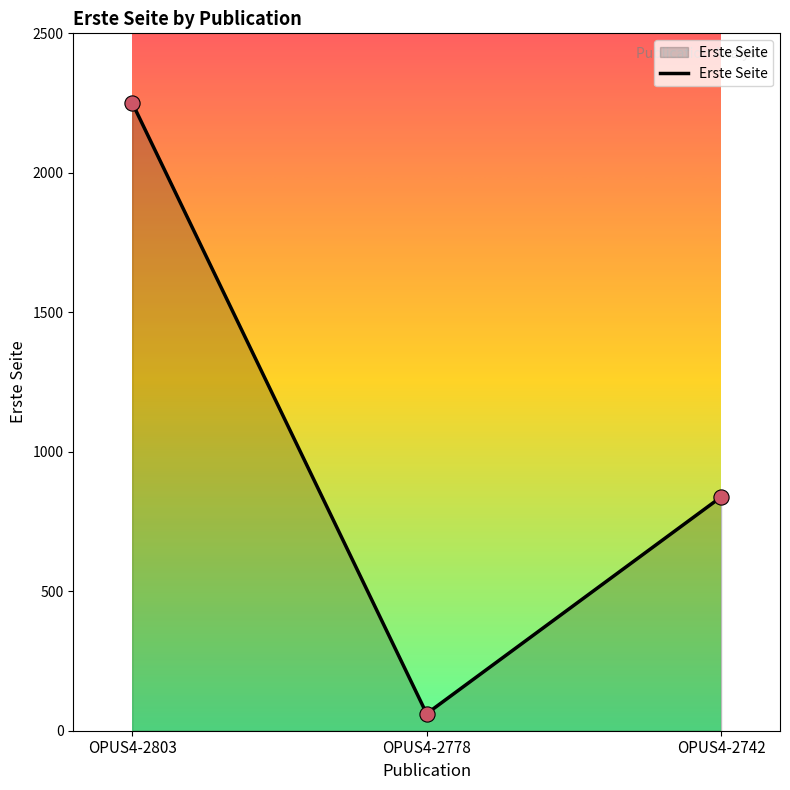

Which has a higher value, OPUS4-2742 or OPUS4-2778?

OPUS4-2742